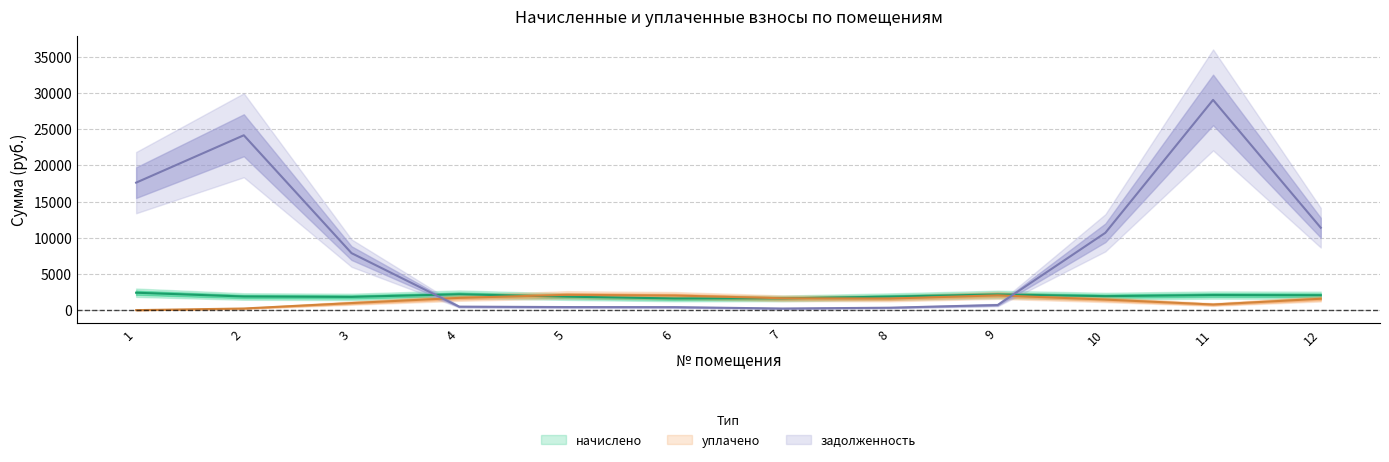

Is this an area chart (filled region under the line)?

No